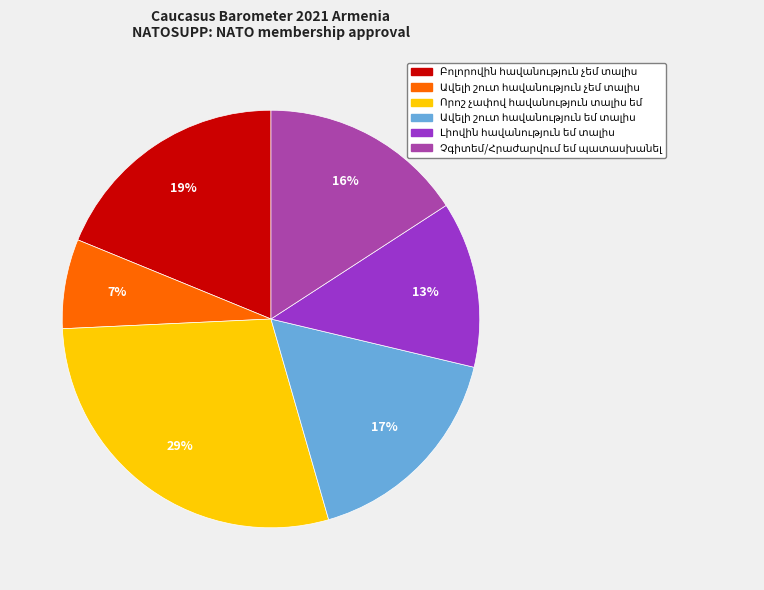

Does any single category account for the majority?

No